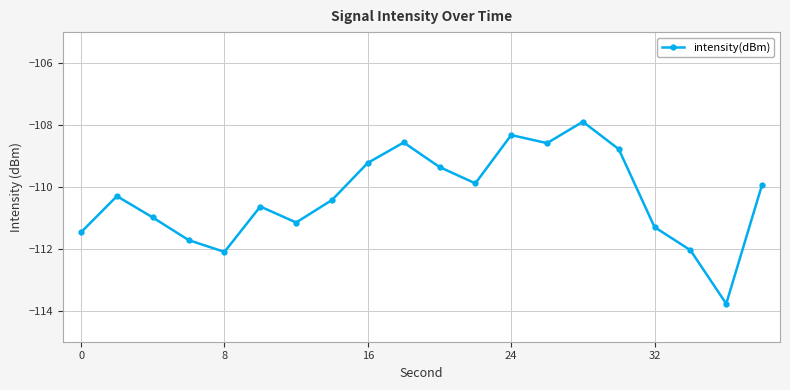

How many values exceed -110?

9